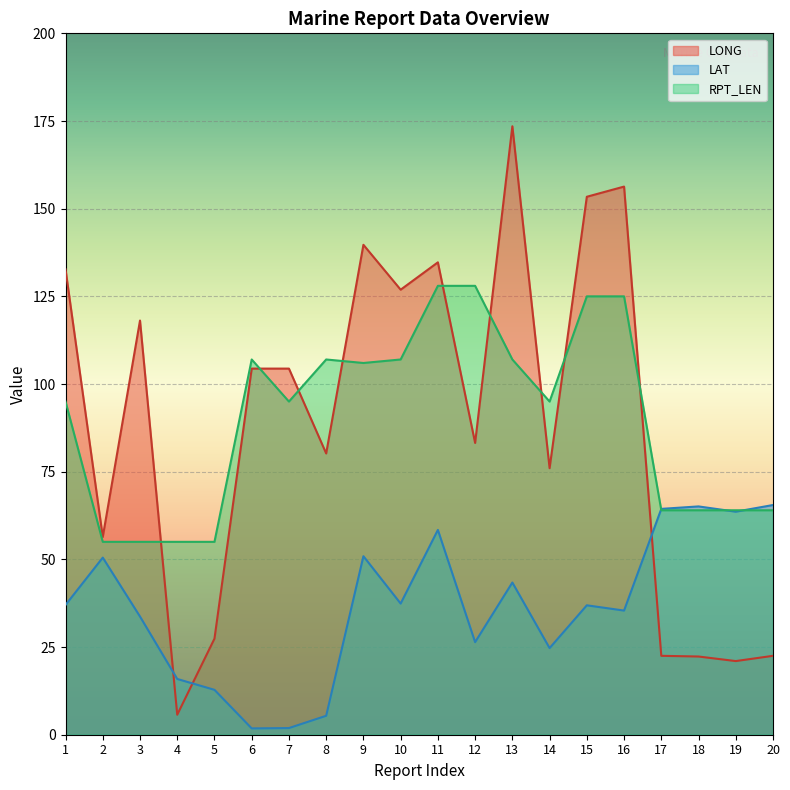

Where is RPT_LEN nearest to the value 91?

1